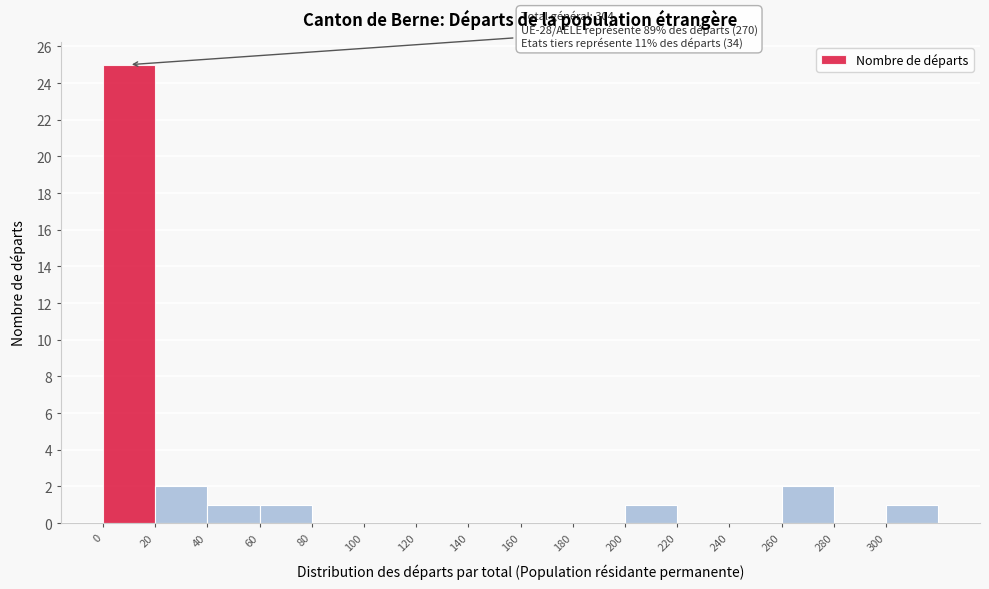

Which range on the x-axis has the tallest bar?

0 to 20